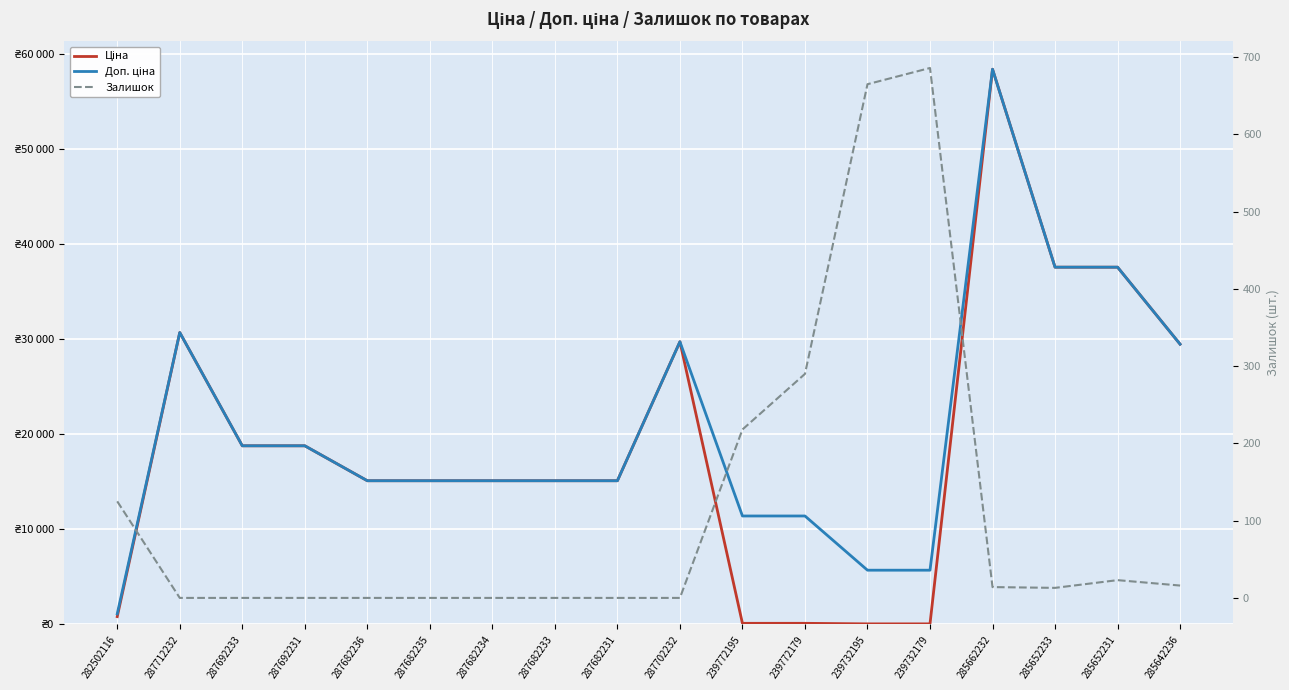

What value does the Доп. ціна series have at 239772179?

11410.0